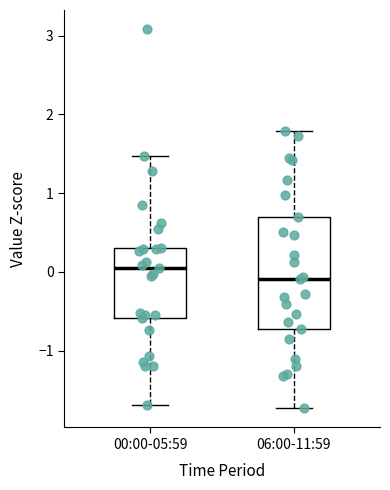

Where does the upper whisker of the box for 06:00-11:59 end on the y-axis? The values are not printed on the chart, so give them approximately, as read against the axis.

1.8